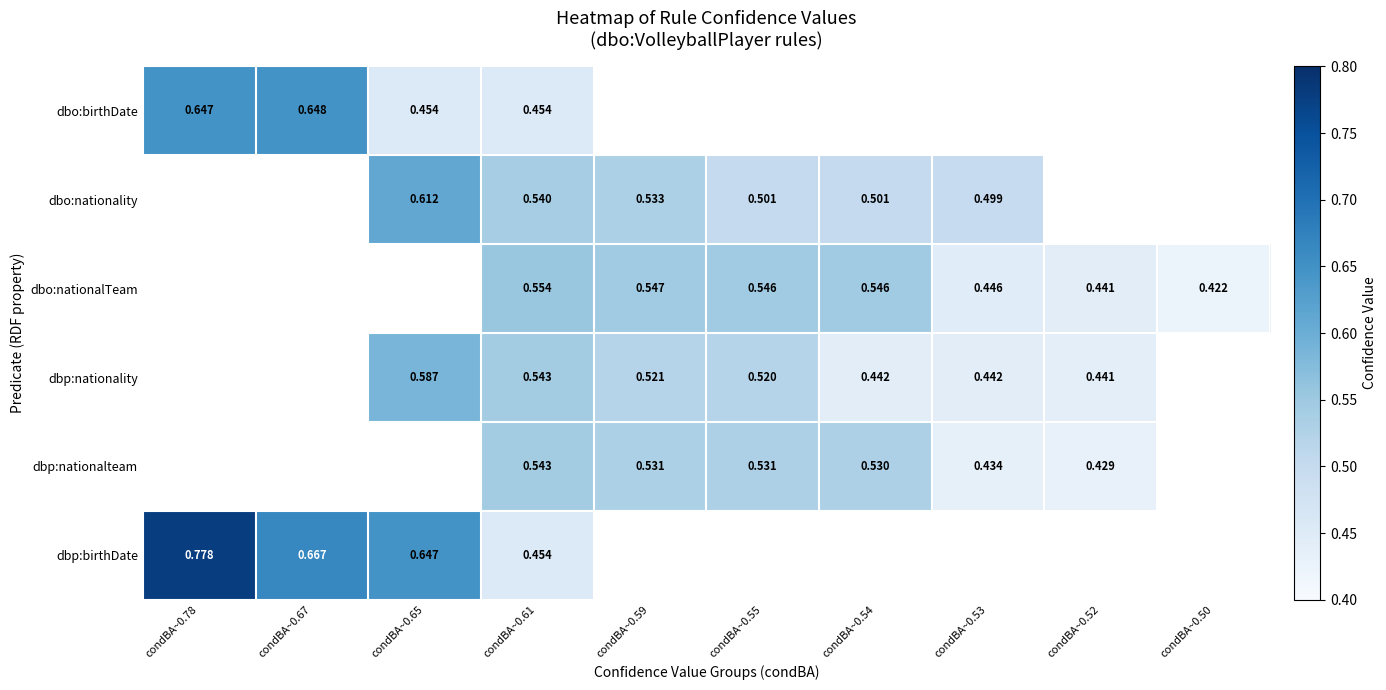

The value of dbp:birthDate at condBA~0.54 is -0.3. True or false?

False